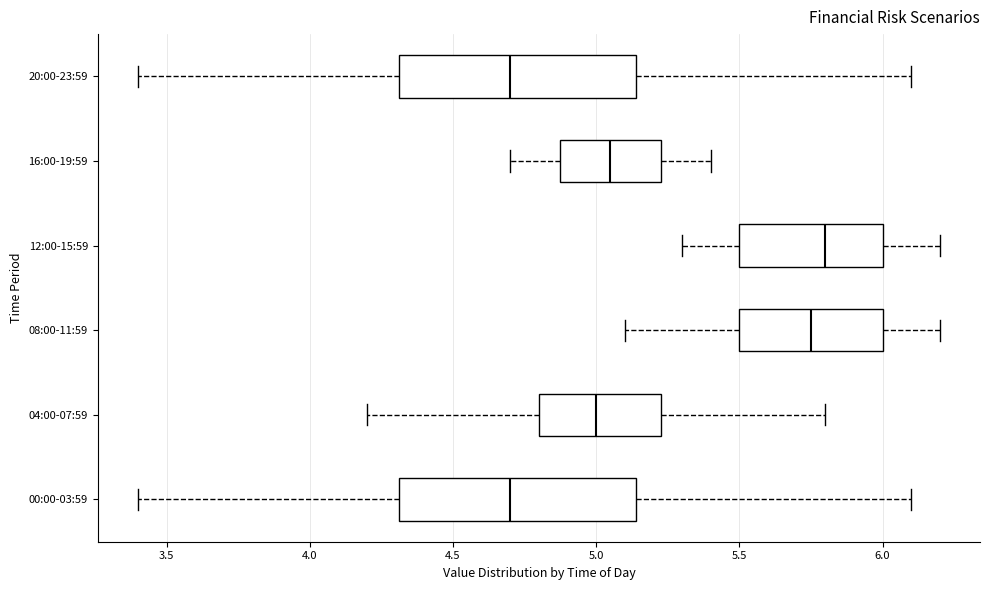

Reading bottom to top, transcribe this box plot: for each box, give where its median line is, the range the box spans, and where its two whiskers end, as read against the x-axis. The values are not printed on the chart, so give them approximately, as read against the axis.

00:00-03:59: median 4.70, box 4.30 to 5.15, whiskers 3.40 to 6.10
04:00-07:59: median 5.00, box 4.80 to 5.25, whiskers 4.20 to 5.80
08:00-11:59: median 5.75, box 5.50 to 6.00, whiskers 5.10 to 6.20
12:00-15:59: median 5.80, box 5.50 to 6.00, whiskers 5.30 to 6.20
16:00-19:59: median 5.05, box 4.90 to 5.25, whiskers 4.70 to 5.40
20:00-23:59: median 4.70, box 4.30 to 5.15, whiskers 3.40 to 6.10